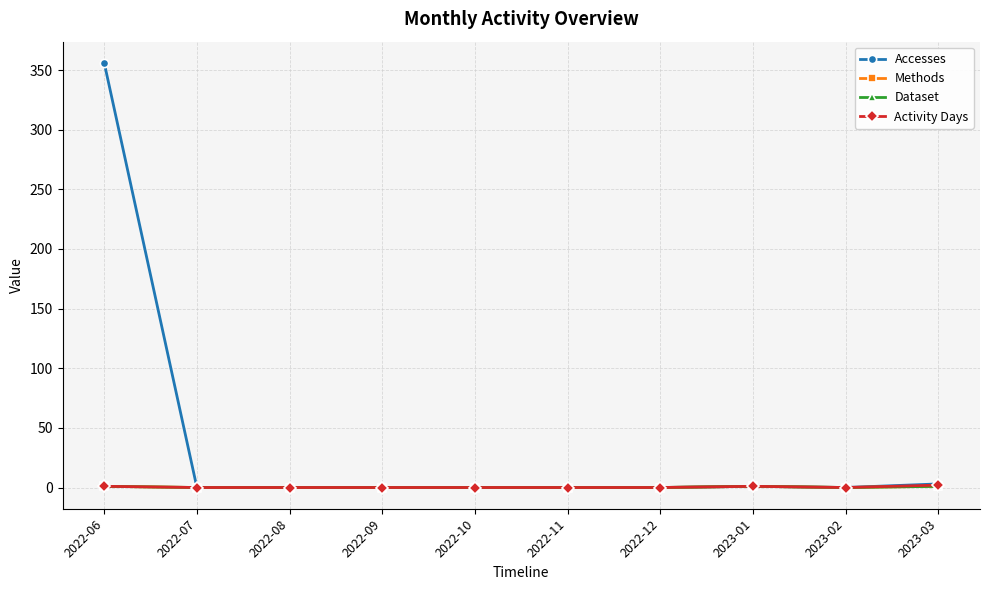

True or false: Dataset and Activity Days cross at least once.

False